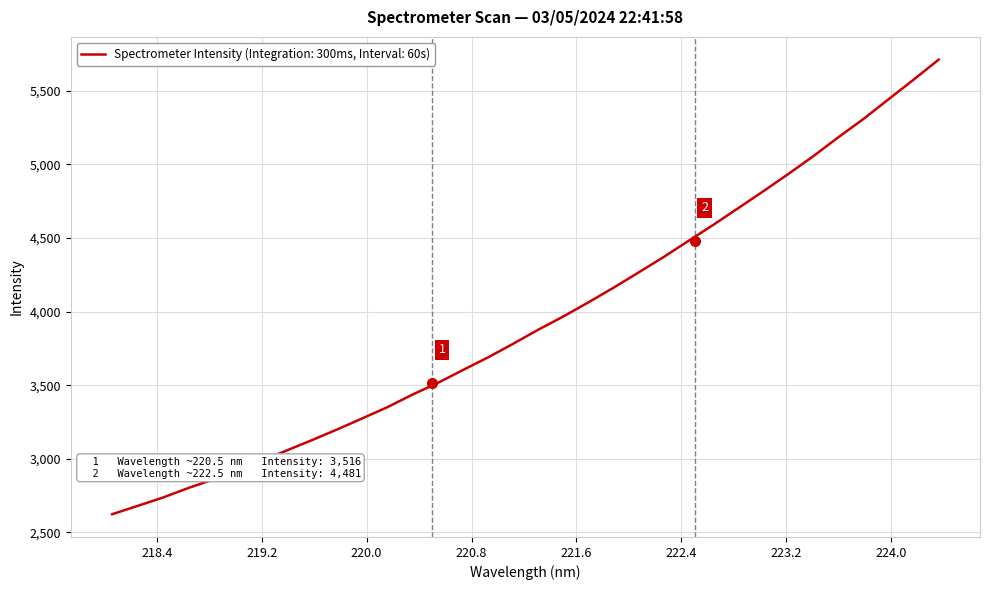

Does the chart display data point markers on the line(s)?

No